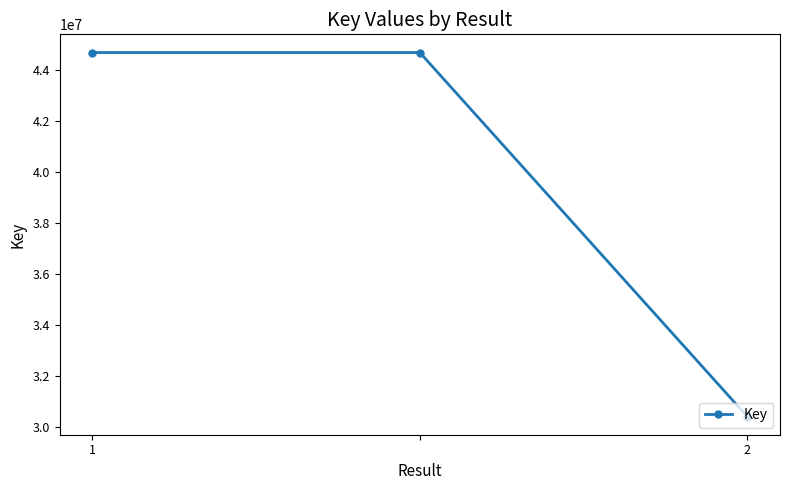

What is the difference between the maximum and minimum values?

14270868